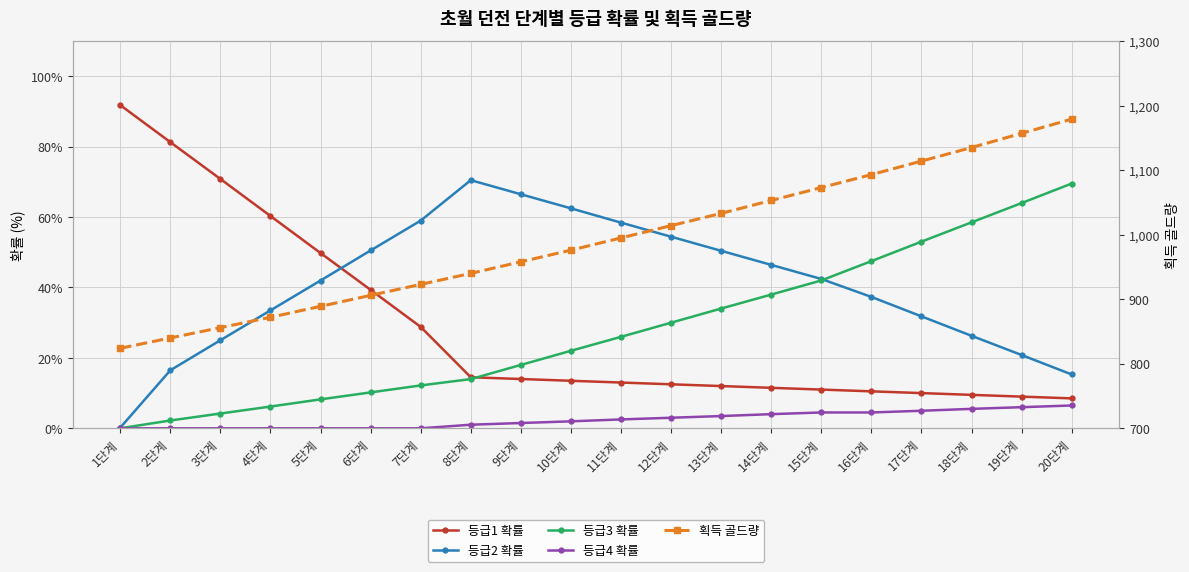

The 등급3 확률 series shows 18.0 at 9단계. True or false?

True